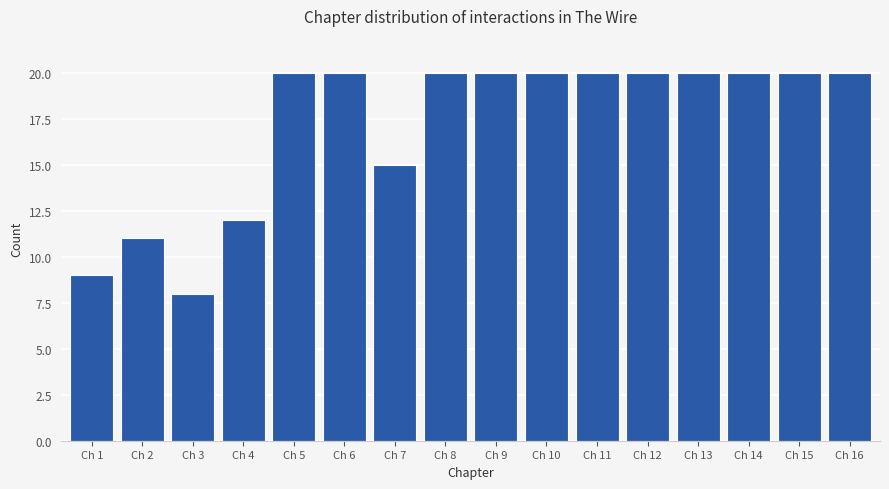

Reading right to left, what are all the values shown in this chart?

Ch 16=20	Ch 15=20	Ch 14=20	Ch 13=20	Ch 12=20	Ch 11=20	Ch 10=20	Ch 9=20	Ch 8=20	Ch 7=15	Ch 6=20	Ch 5=20	Ch 4=12	Ch 3=8	Ch 2=11	Ch 1=9